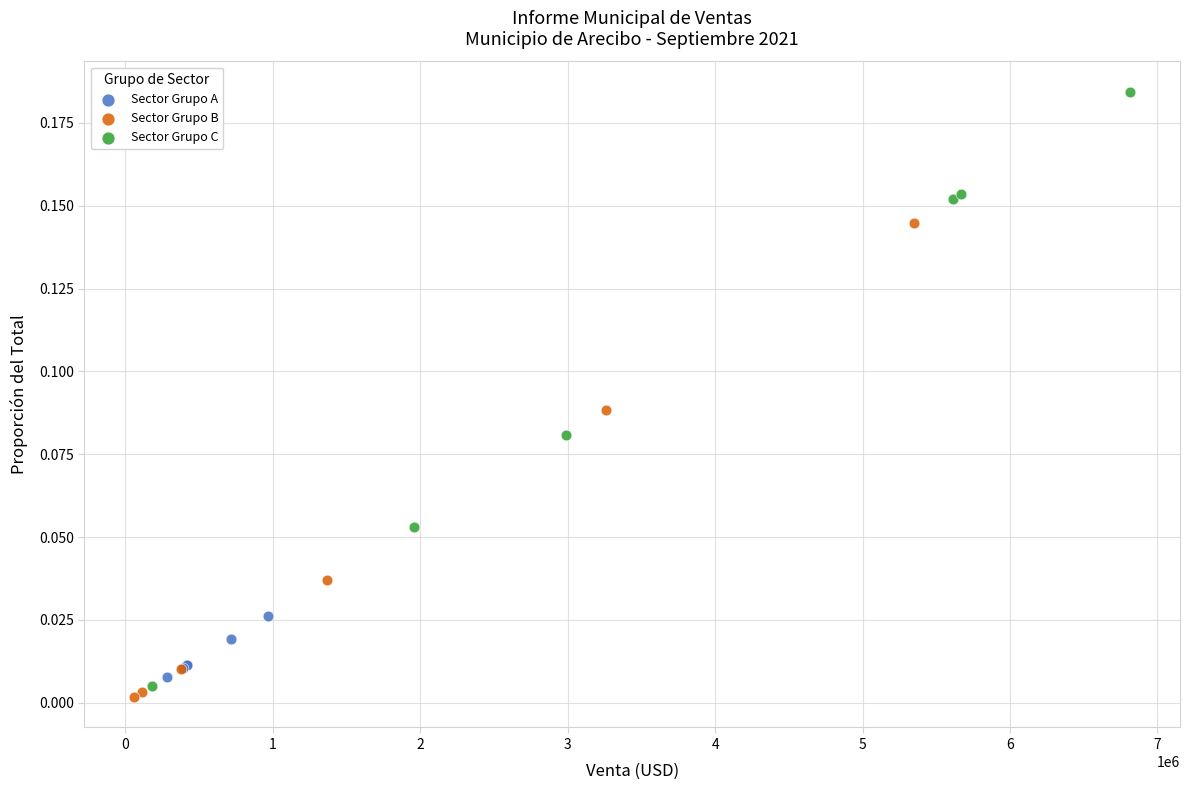

Which series has the widest spread of Y values?

Sector Grupo C